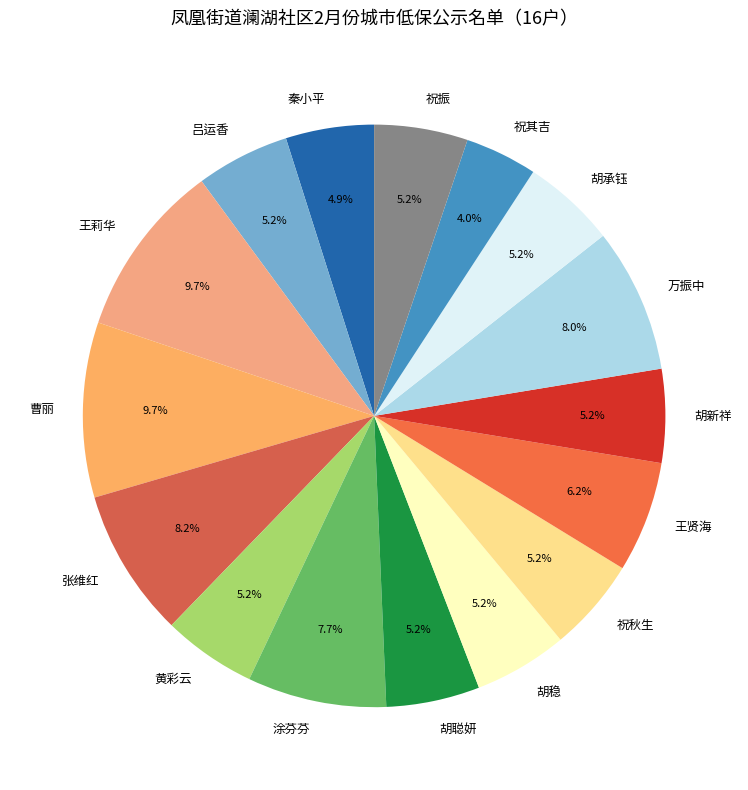

Count the number of slices in the pie.

16